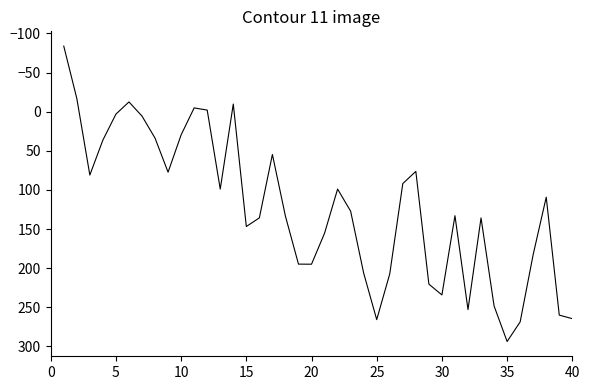

What is the difference between the maximum and minimum values?

377.5